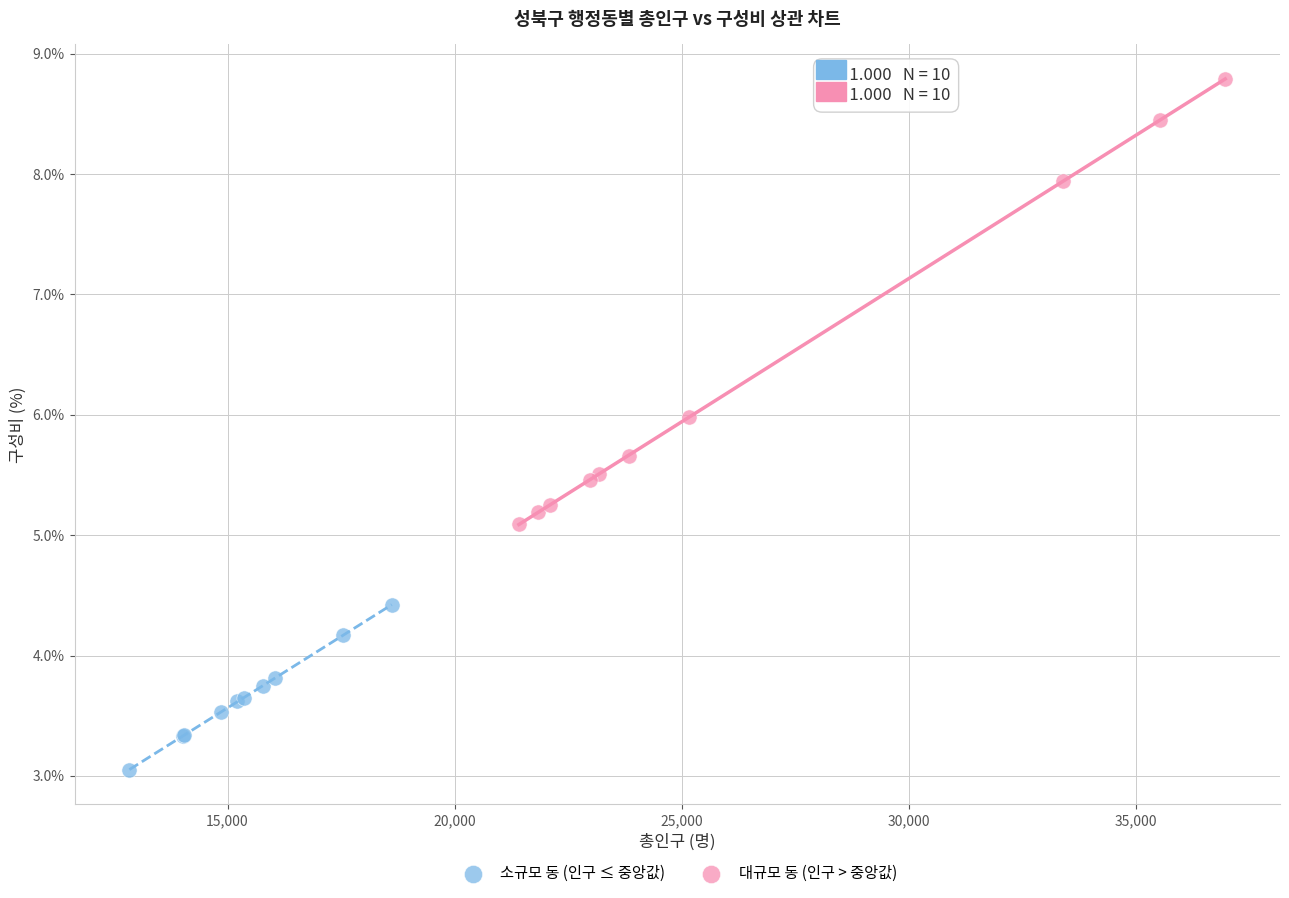

Which series reaches the maximum Y coordinate?

대규모 동 (인구 > 중앙값)